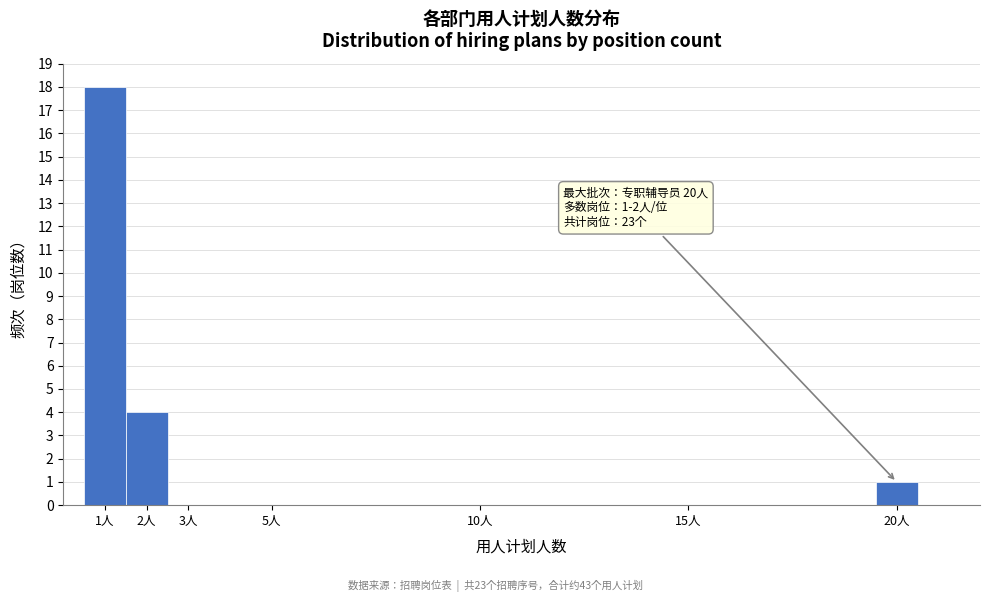

Over which range of the x-axis is the bar tallest?

0.5 to 1.5